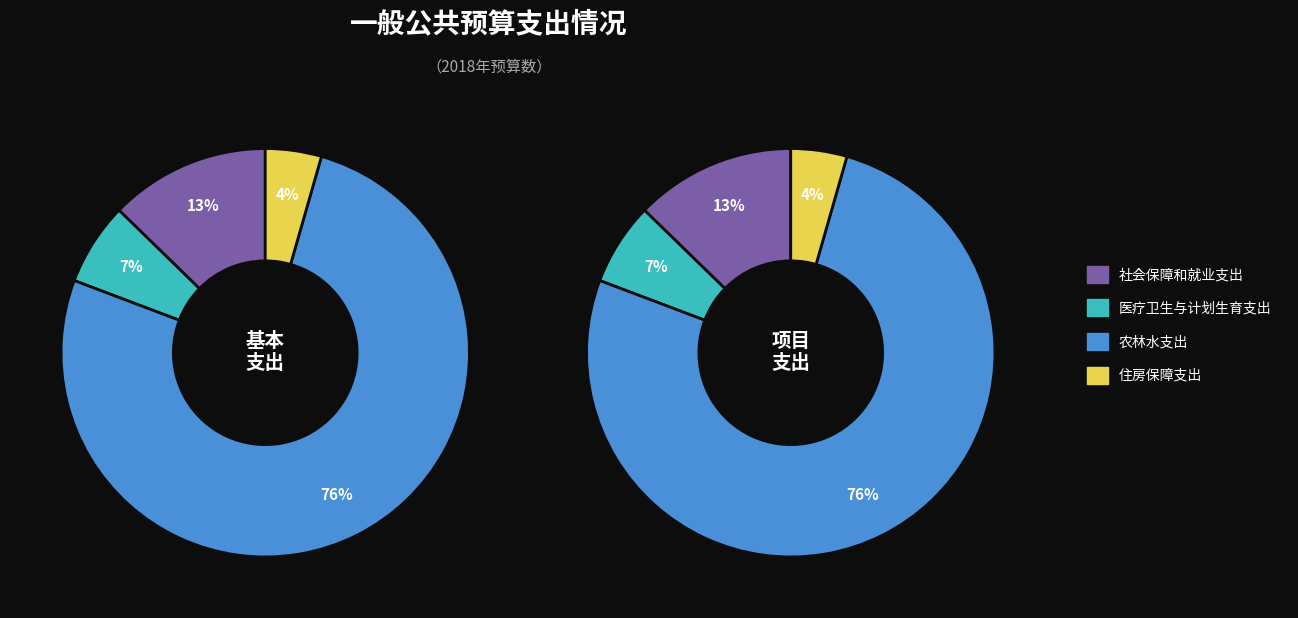

Count the number of slices in the pie.

4